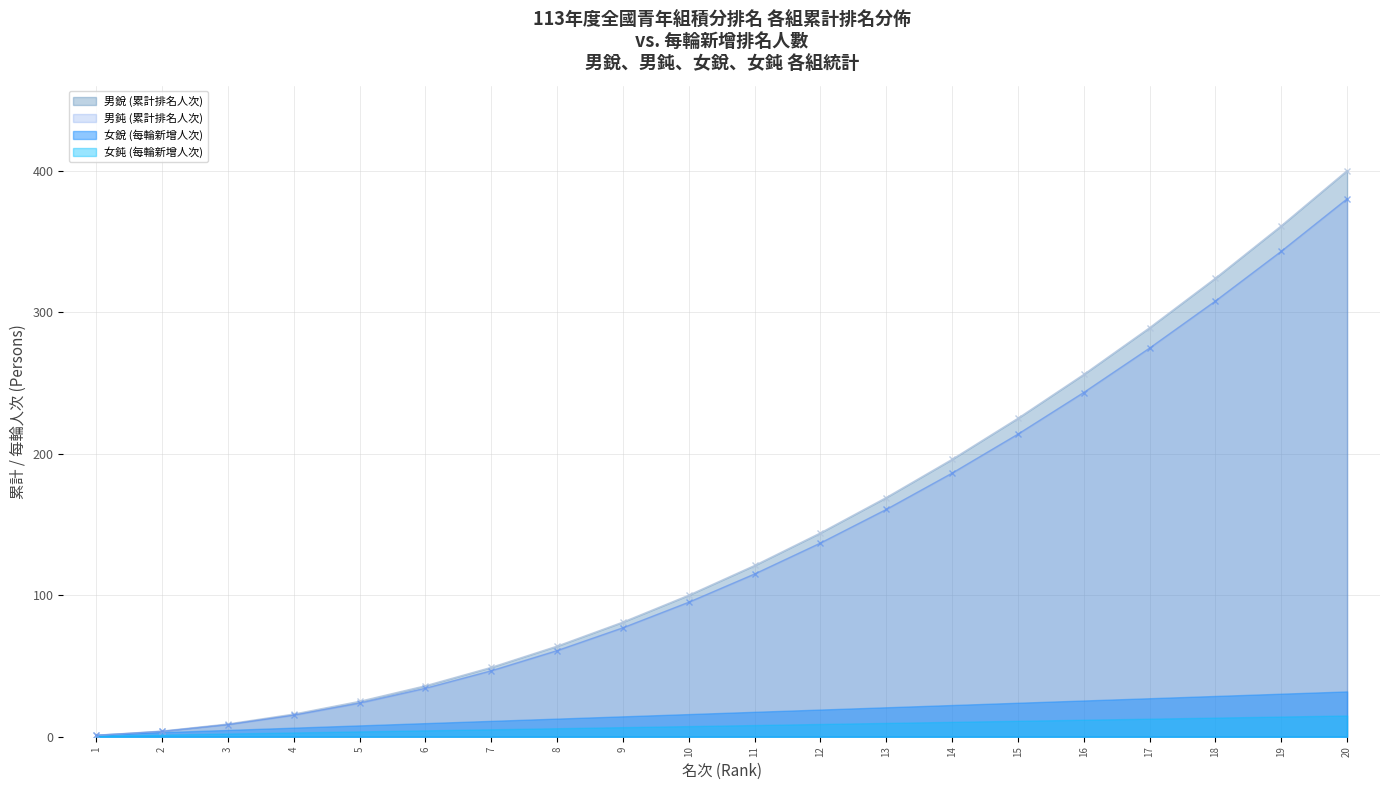

How many values in the 男鈍 (累計排名人次) series are below 114?

10